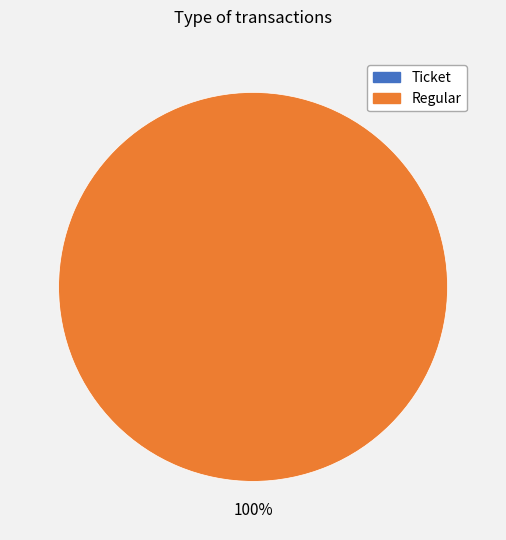

Which has a higher value, Ticket or Regular?

Regular